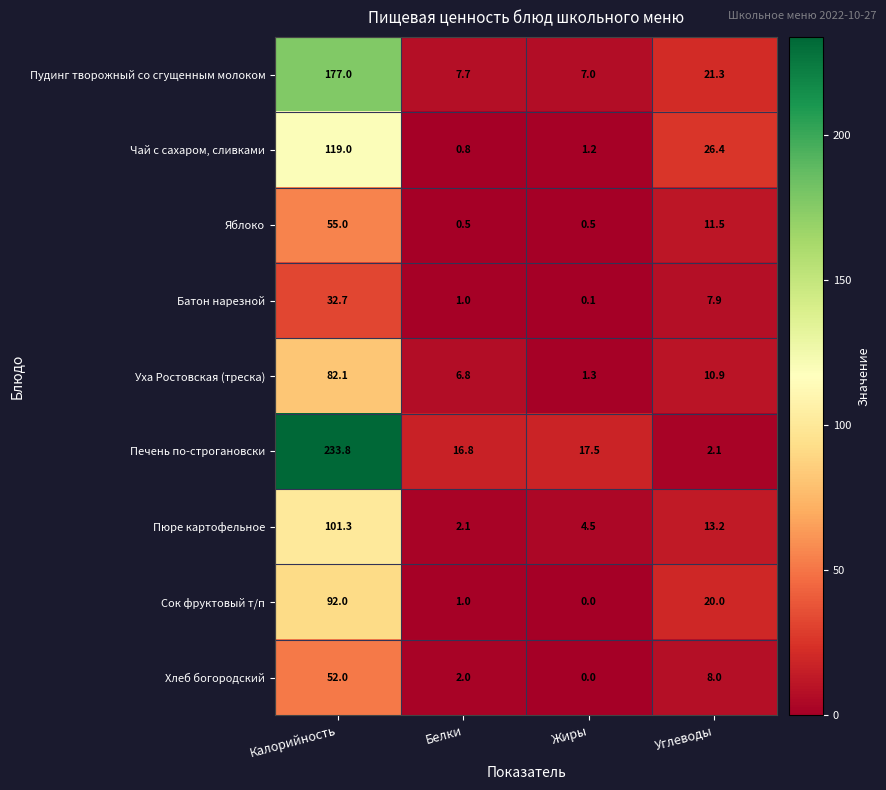

List the series in order of their peak value, highest first.

Печень по-строгановски, Пудинг творожный со сгущенным молоком, Чай с сахаром, сливками, Пюре картофельное, Сок фруктовый т/п, Уха Ростовская (треска), Яблоко, Хлеб богородский, Батон нарезной